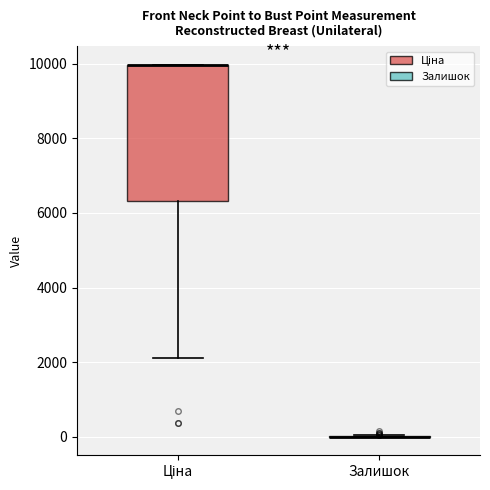

Comparing the boxes themselves (not the whiskers), which one is the tallest?

Ціна